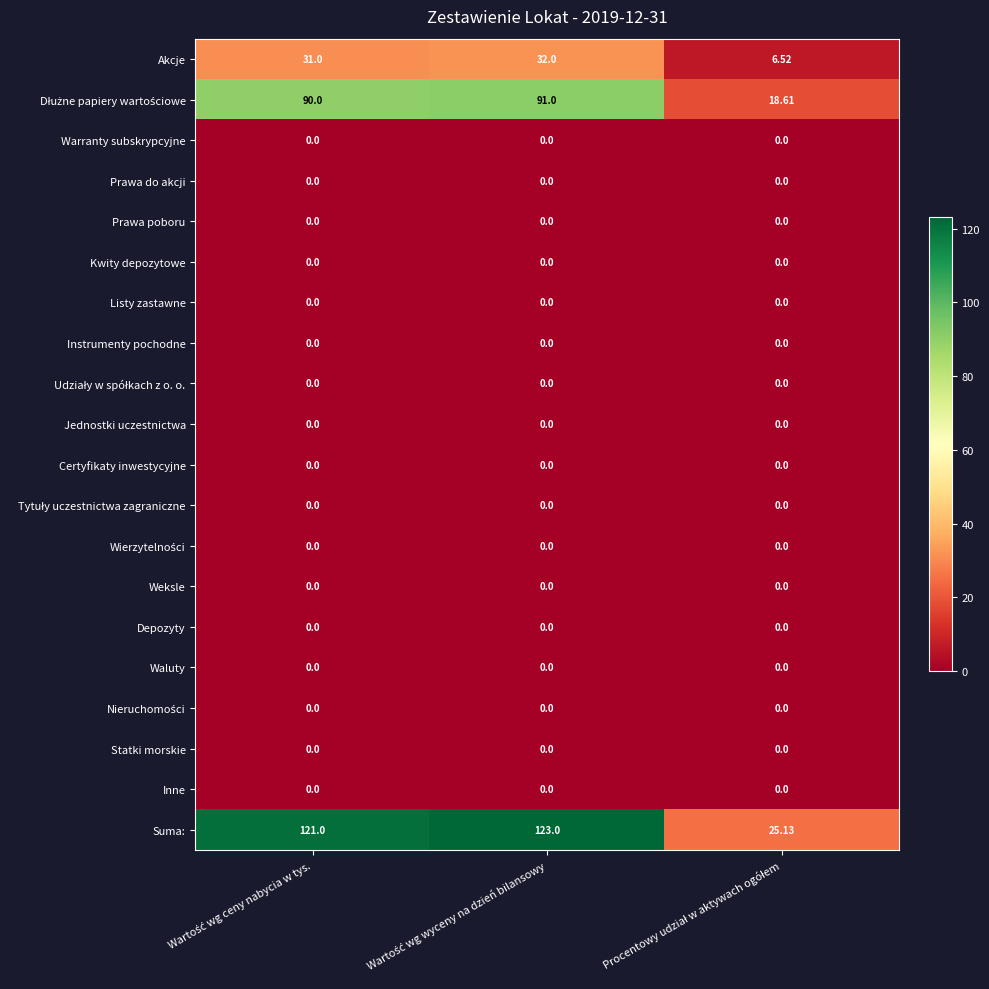

Which series has the widest spread of values?

Suma: